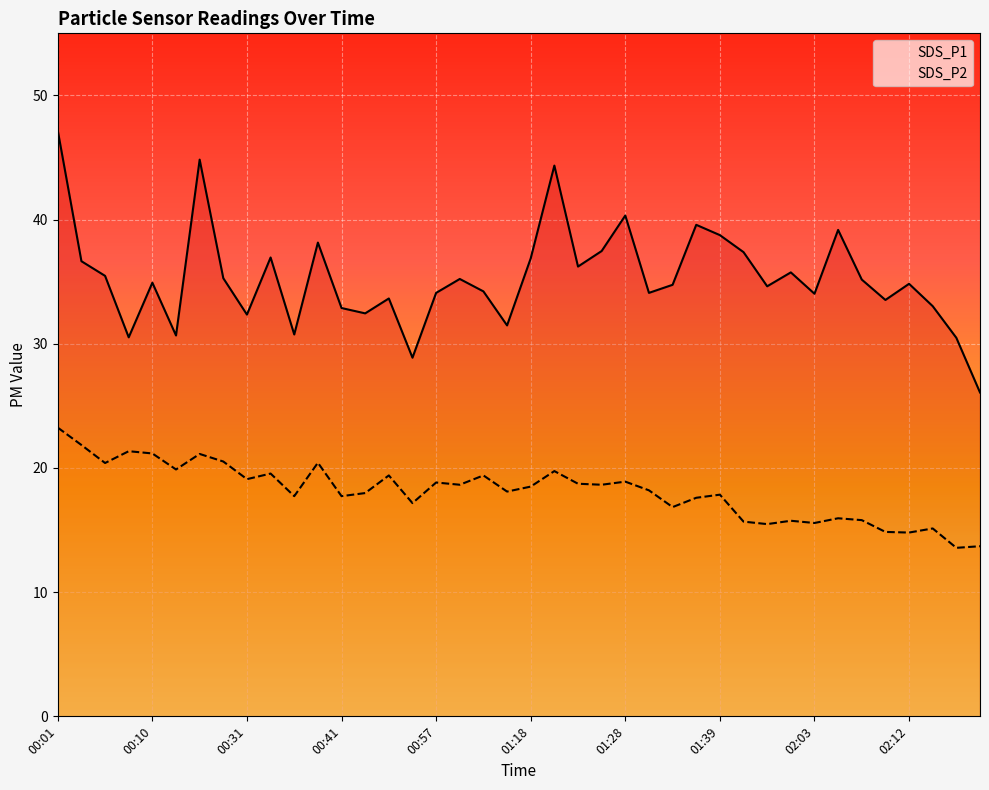

How many lines are shown in the chart?

2